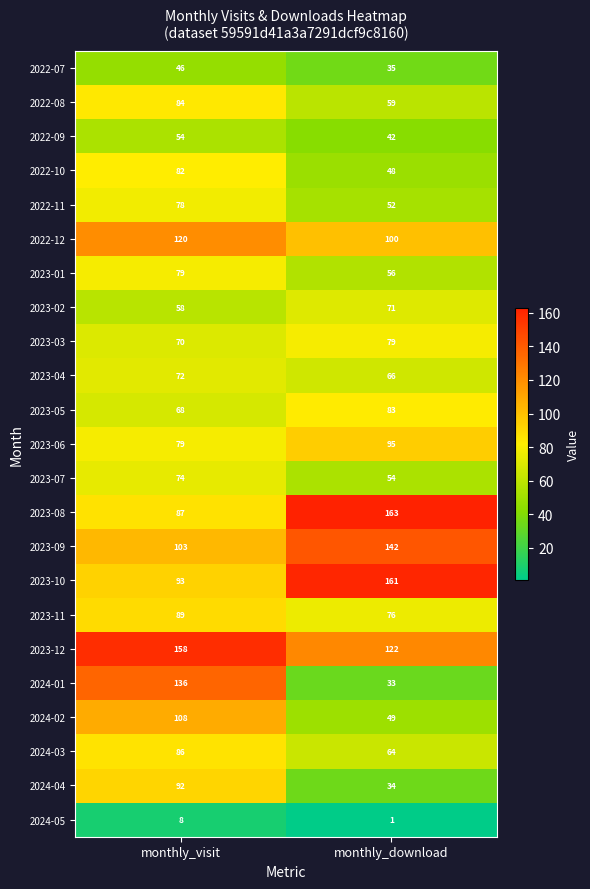

What is the approximate value of 2023-02 at monthly_download?

71